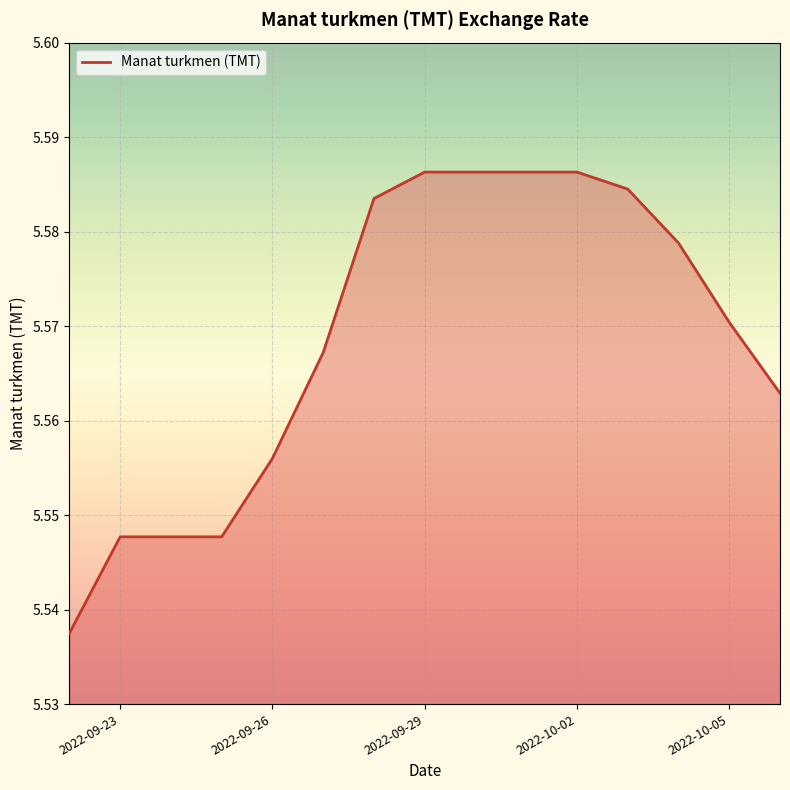

True or false: the data shows 3.9 at 2022-10-02.

False